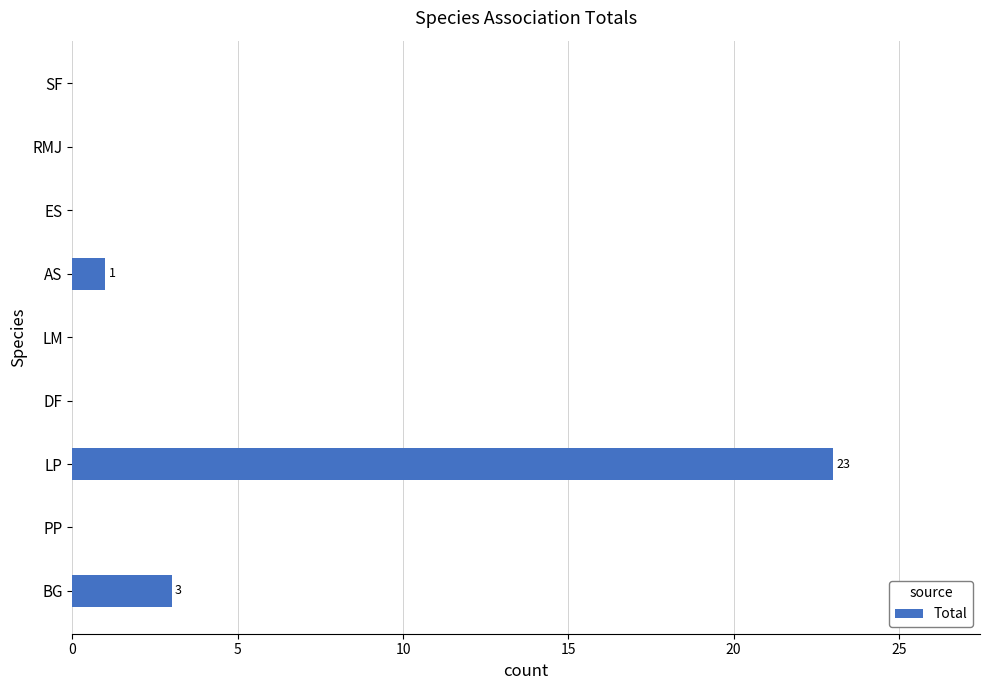

The chart shows a value of 14 at LM. True or false?

False